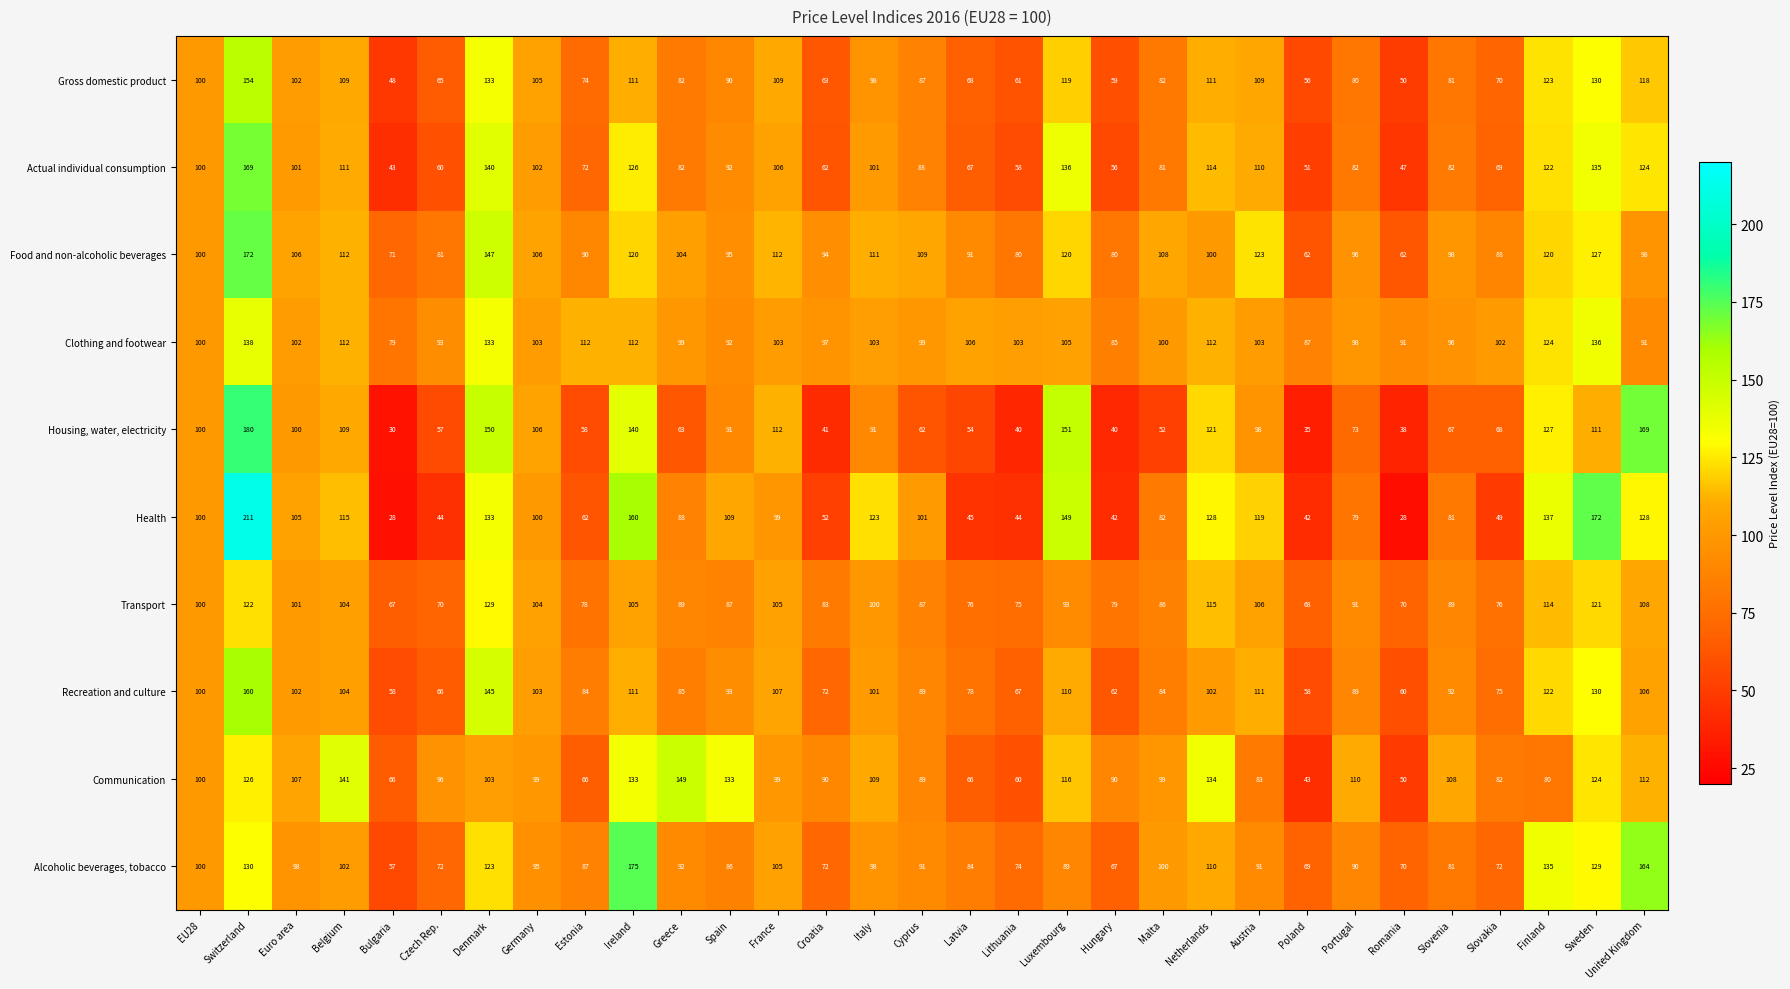

At which category does the chart reach its peak across all series?

Switzerland